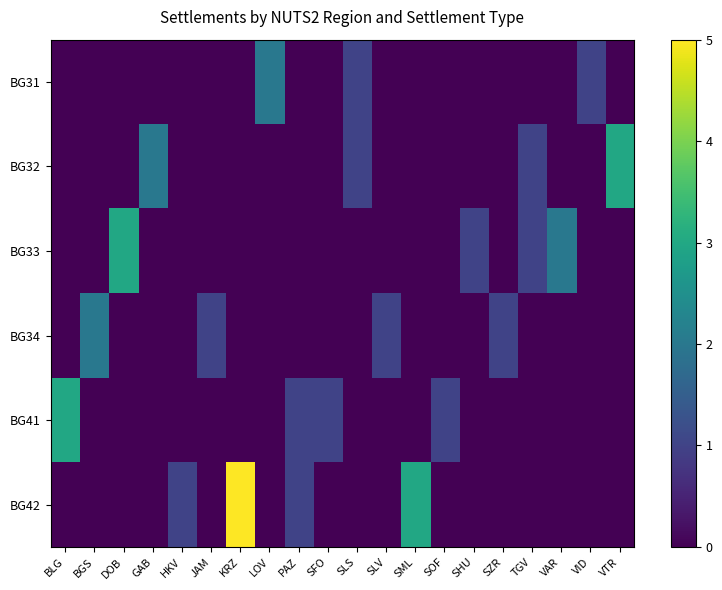

How many categories are shown in the chart?

20